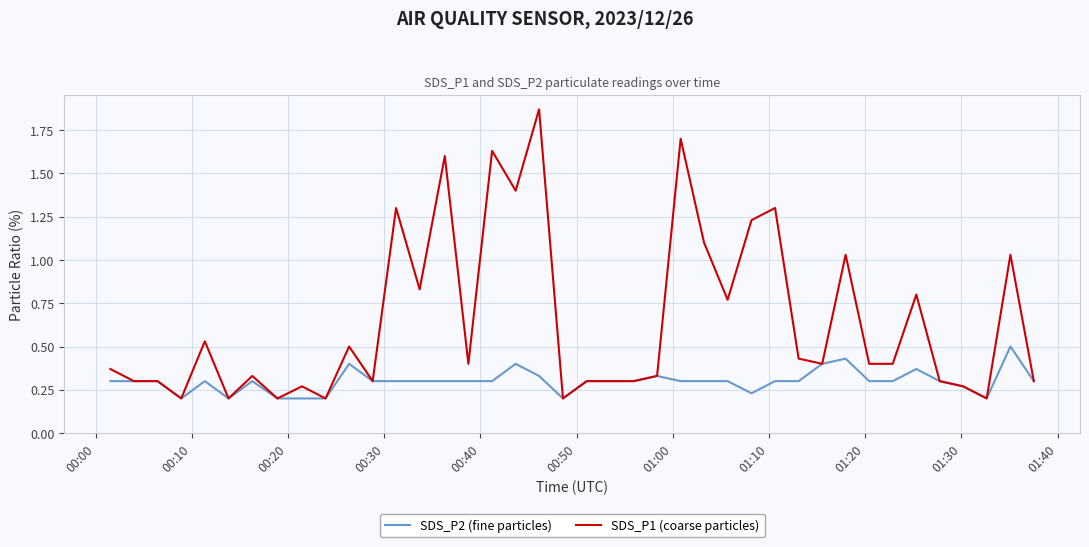

Which series has the largest total across all categories?

SDS_P1 (coarse particles)